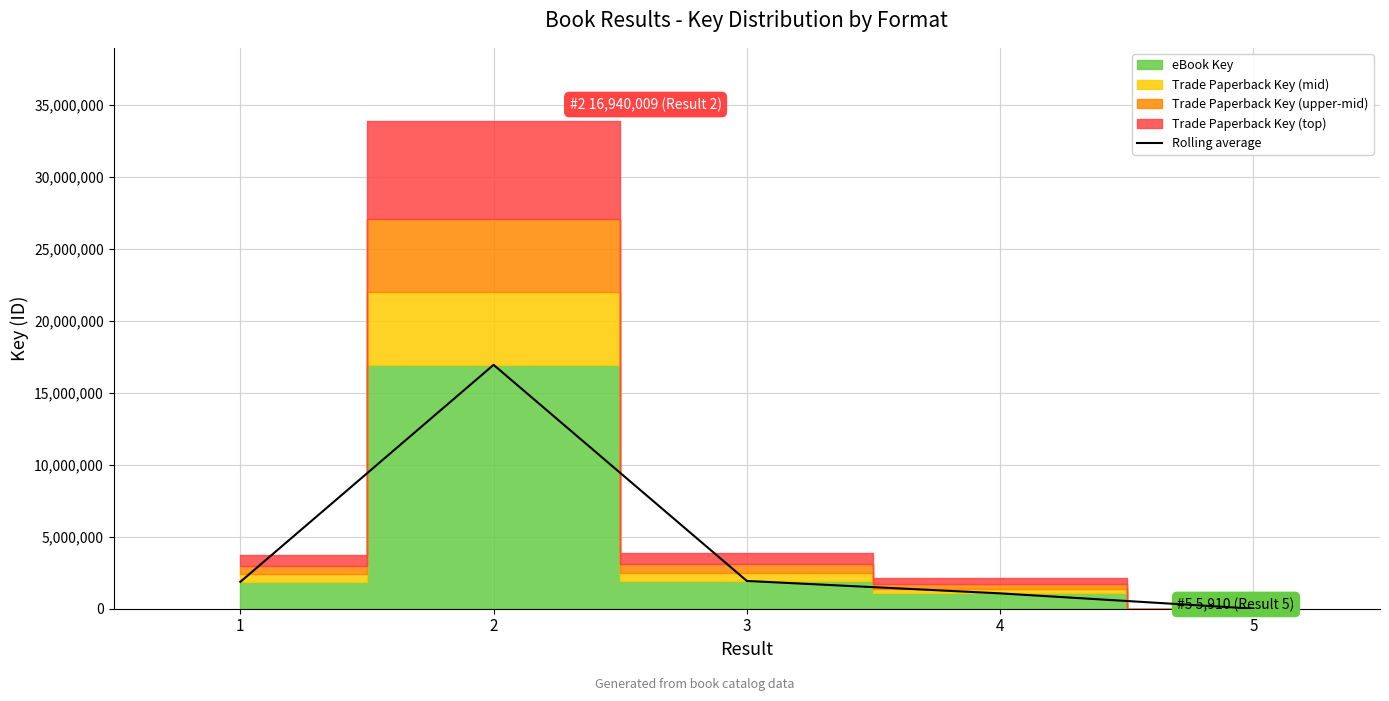

Which category has the lowest value across all series?

5